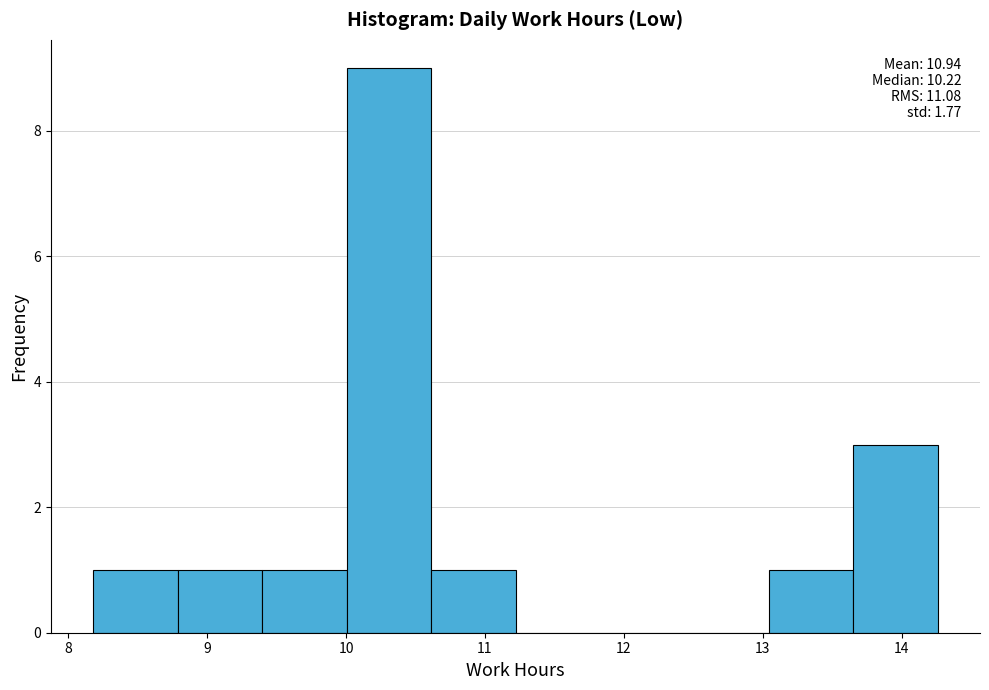

Over which range of the x-axis is the bar tallest?

10.0 to 10.6